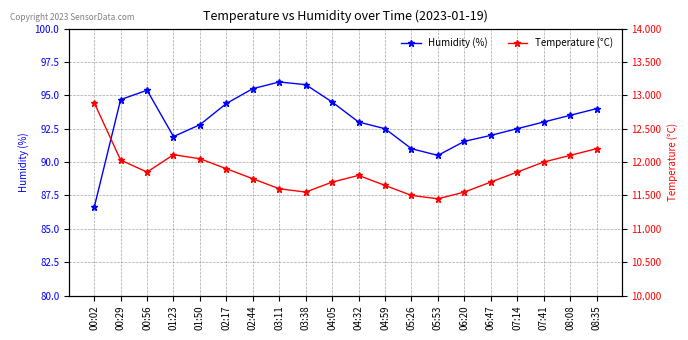

How many lines are shown in the chart?

2